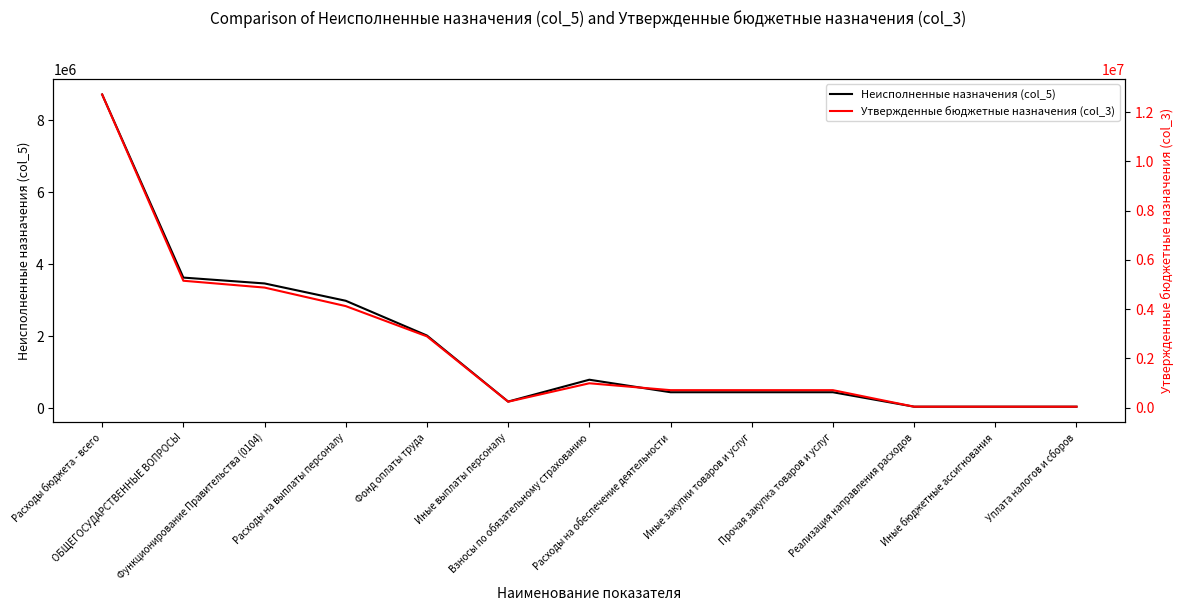

What is the sum of all Неисполненные назначения (col_5) values?

23218238.4